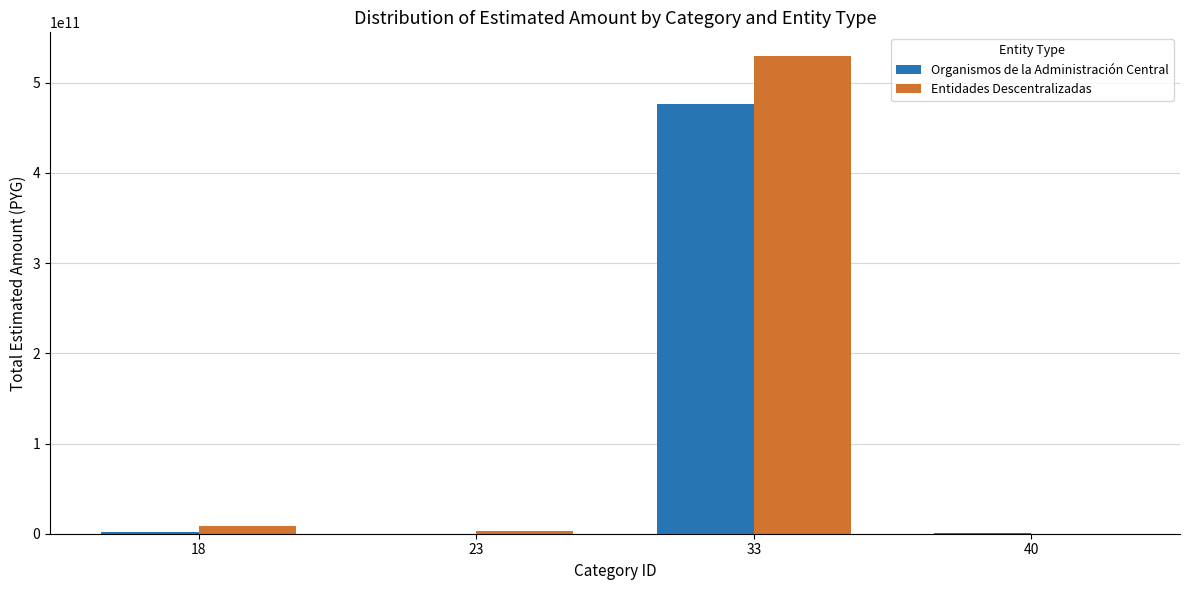

What is the highest value of the Entidades Descentralizadas series?

529398446672